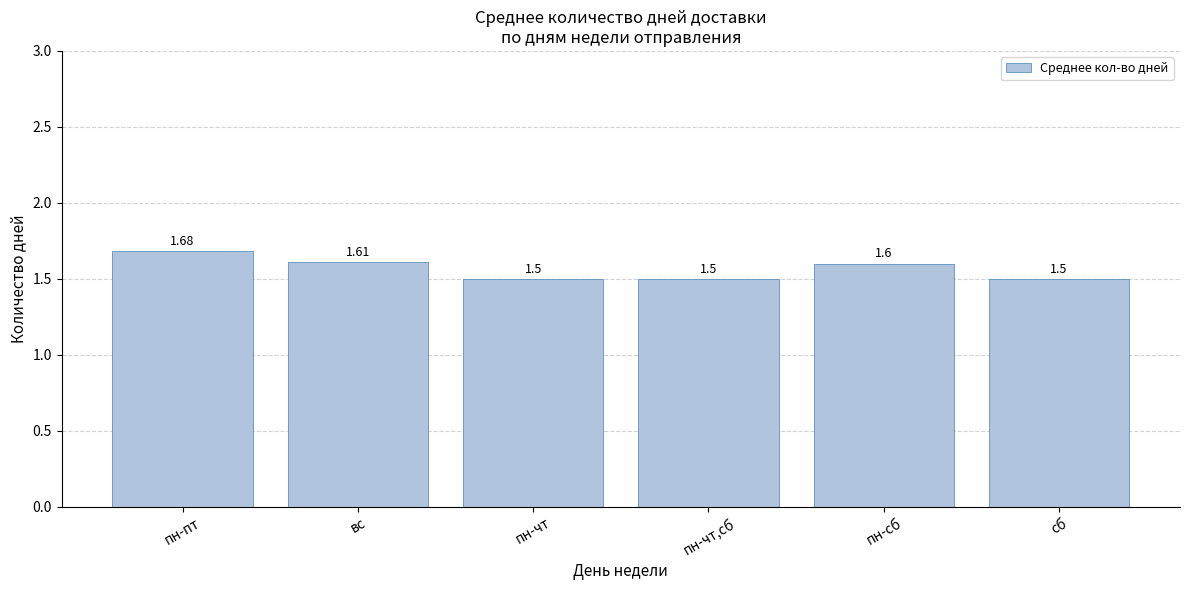

Which category has the highest value across all series?

пн-пт